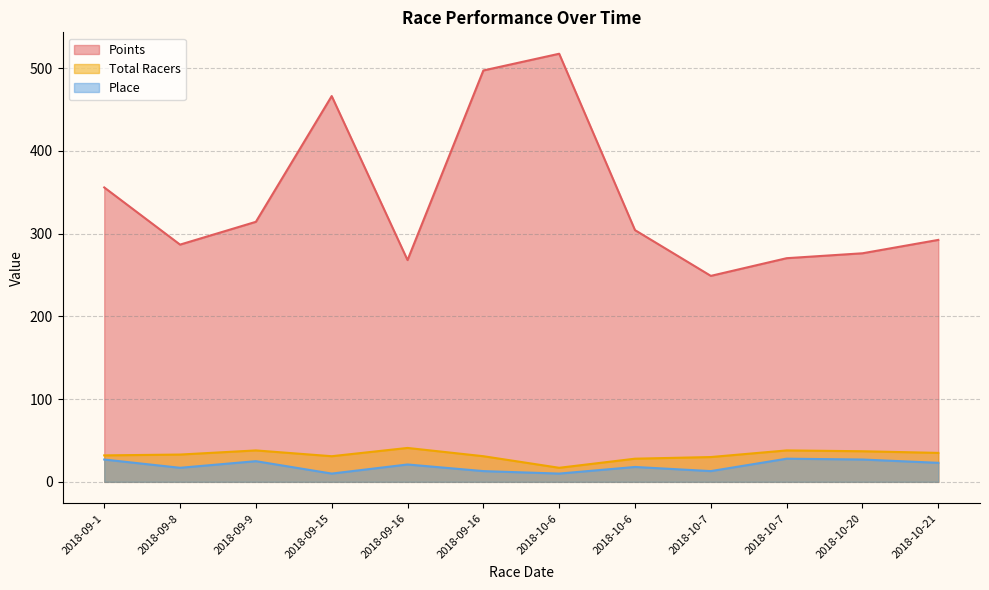

Is it true that Place equals 18.0 at 2018-10-6?

True